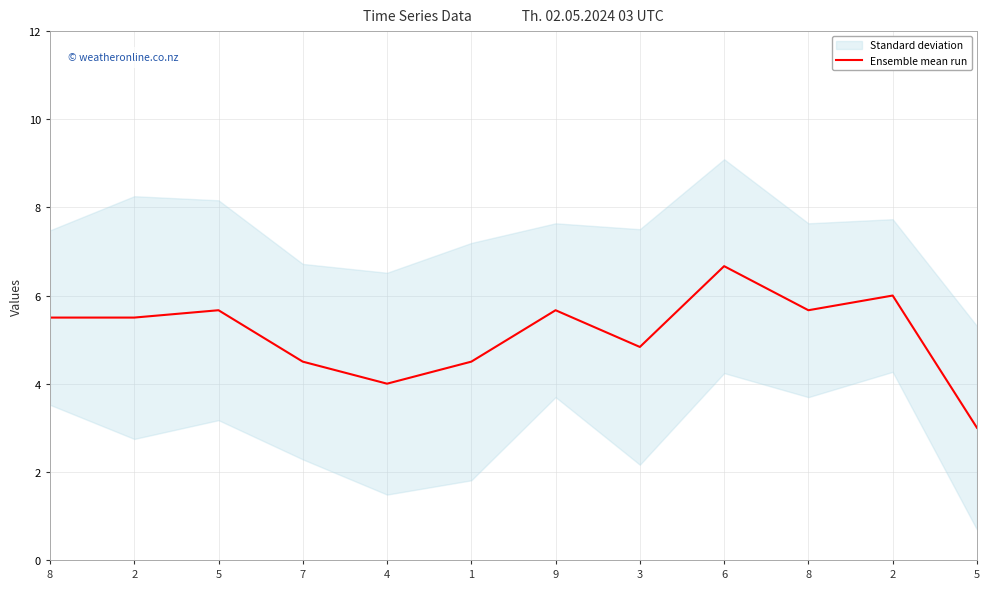

True or false: the data shows 2.0 at 7.

False